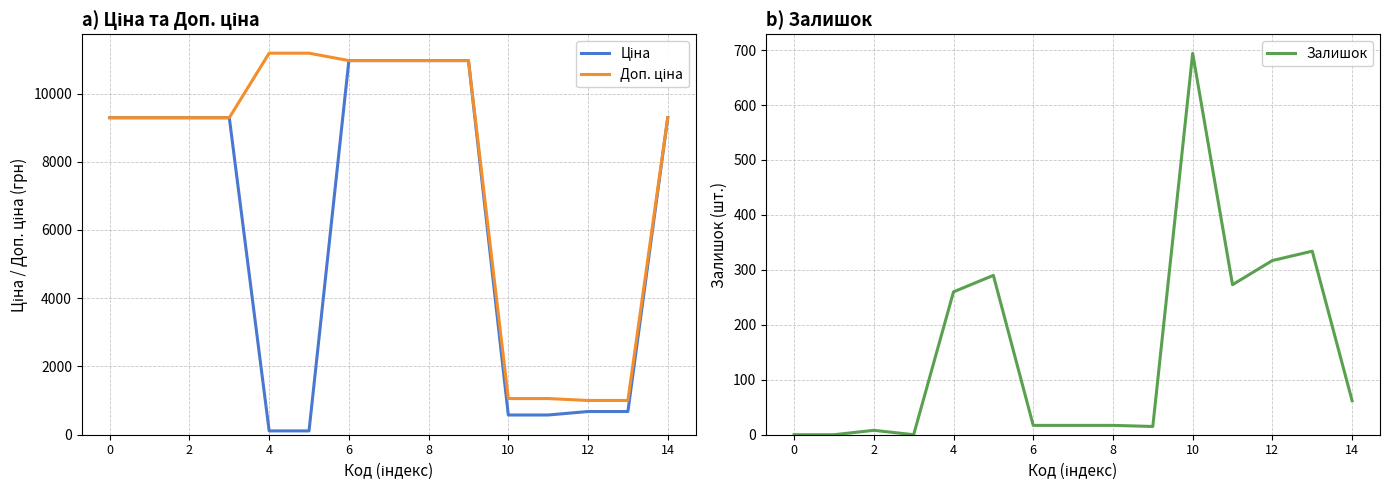

True or false: Доп. ціна has a value of 17320.9 at 12.

False